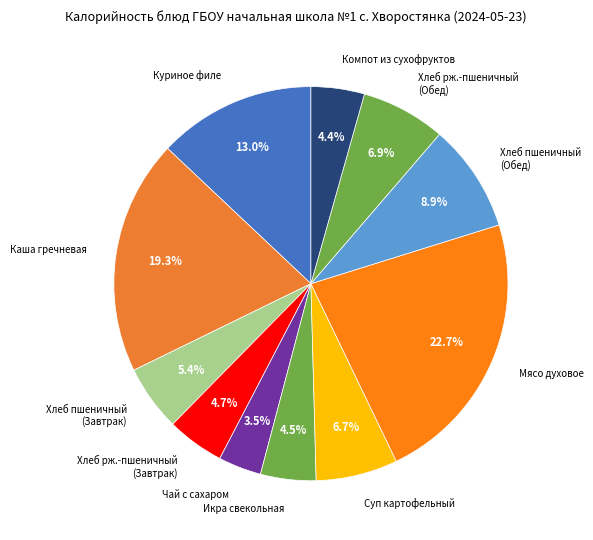

How many slices are in this pie chart?

11